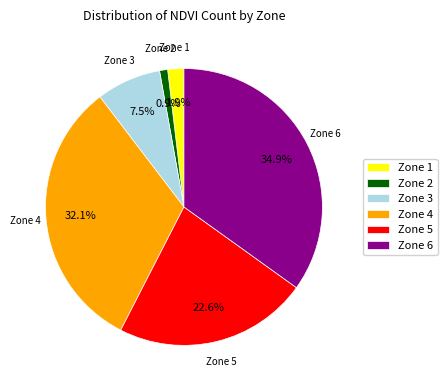

To the nearest percent, what portion does Zone 2 represent?

1%